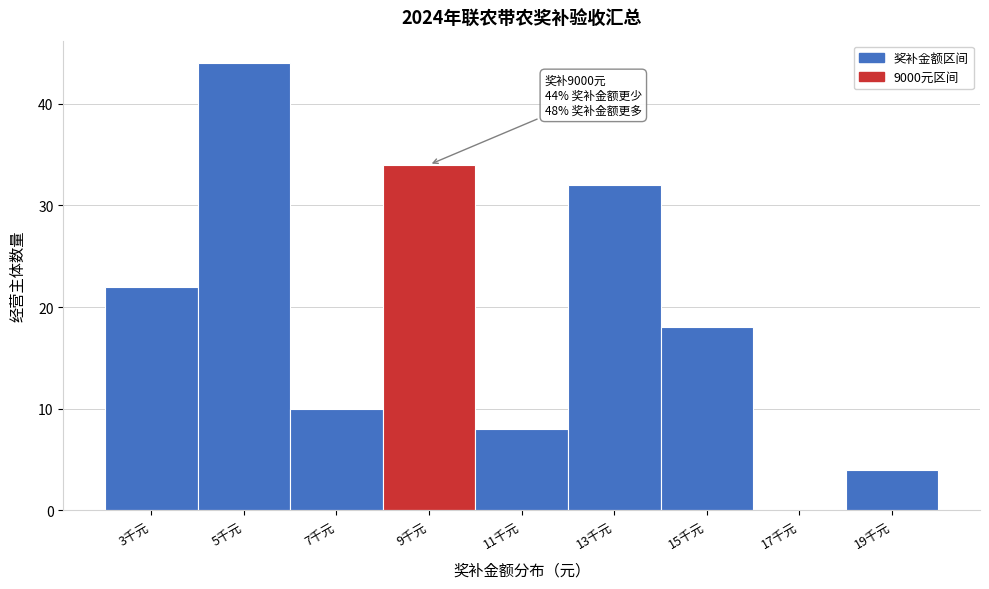

Reading left to right, transcribe all the data shown in this chart.

3千元=22	5千元=44	7千元=10	9千元=34	11千元=8	13千元=32	15千元=18	17千元=0	19千元=4